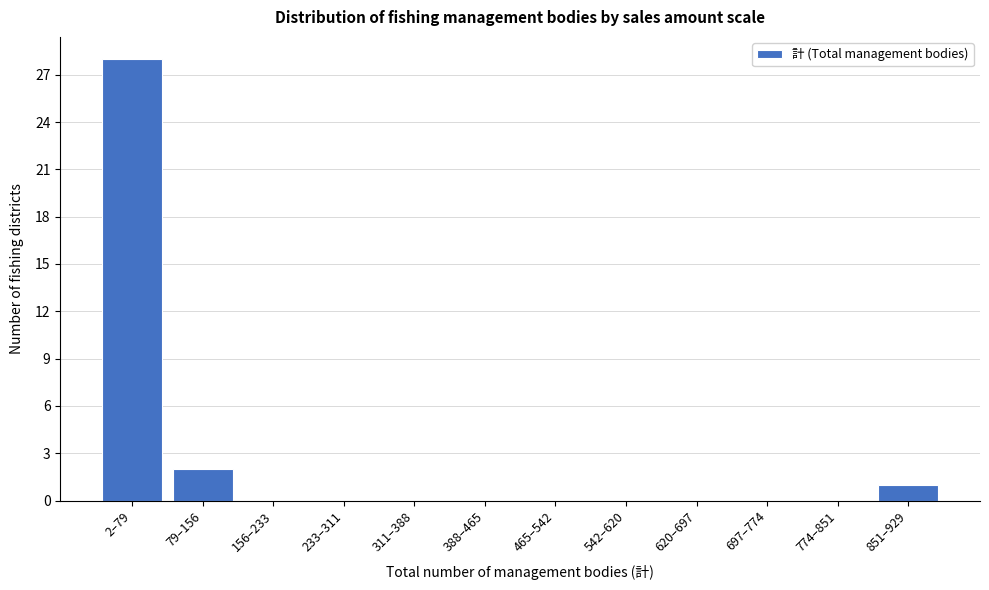

Reading right to left, extract all data points from this chart.

851–929=1	774–851=0	697–774=0	620–697=0	542–620=0	465–542=0	388–465=0	311–388=0	233–311=0	156–233=0	79–156=2	2–79=28